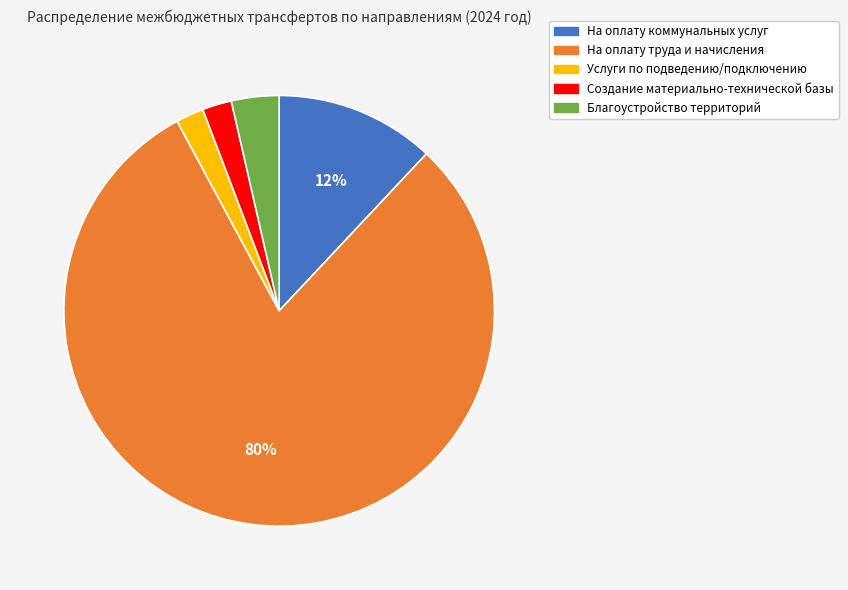

To the nearest percent, what portion does Услуги по подведению/подключению represent?

2%